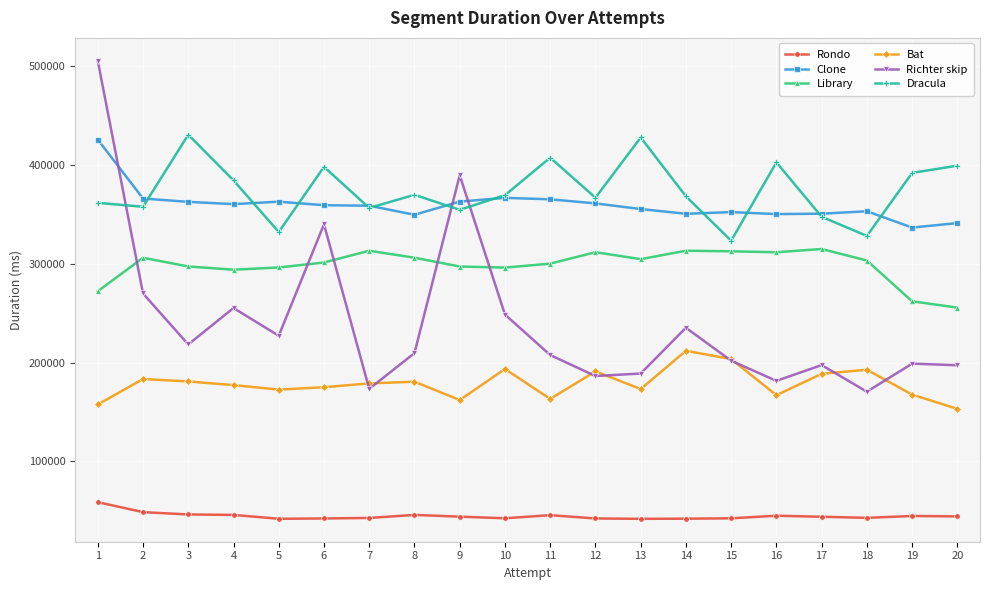

Between 2 and 8, which series saw the biggest shift?

Richter skip